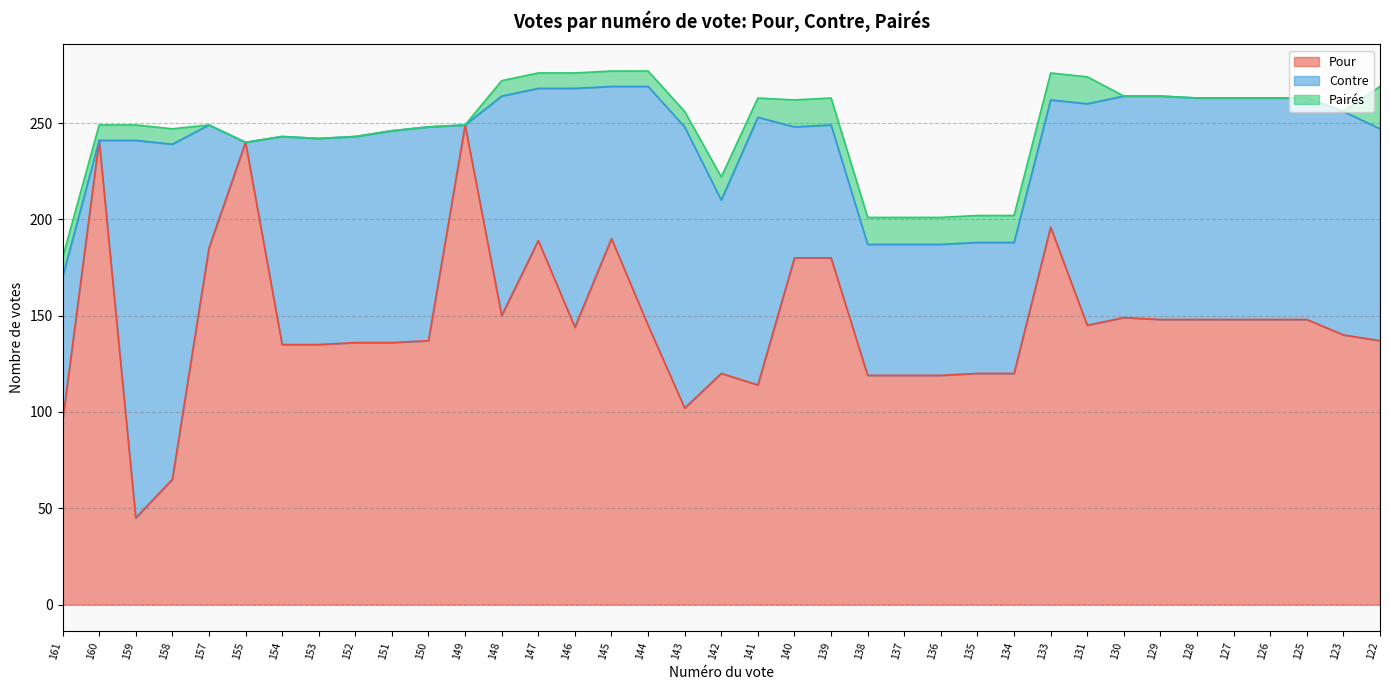

Does the chart have visible grid lines?

Yes